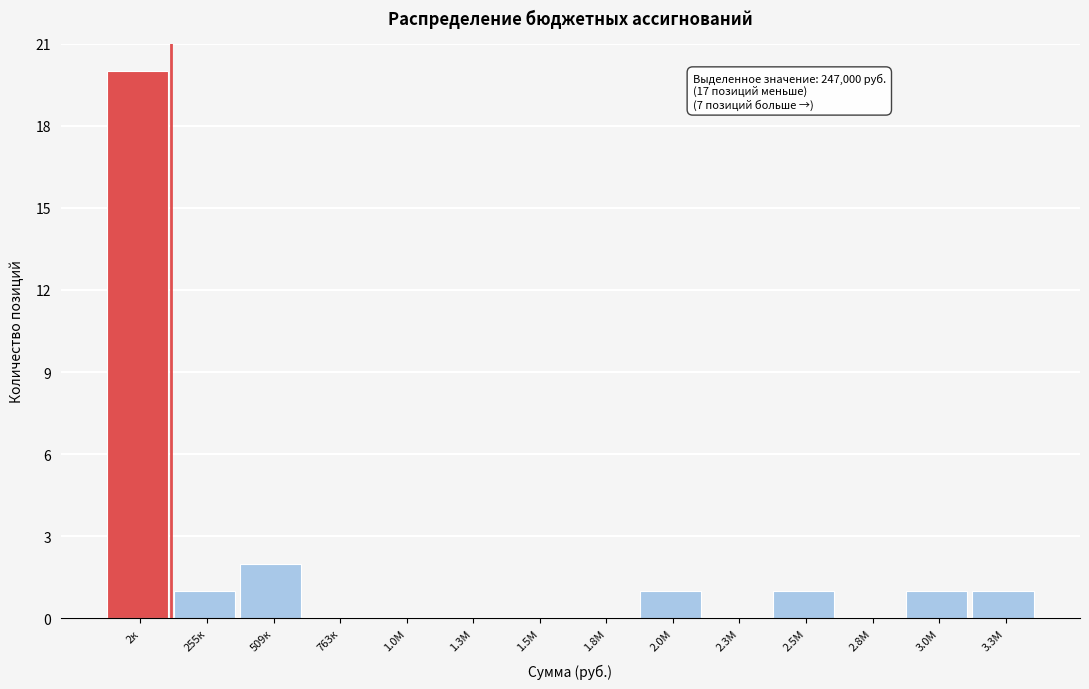

Reading right to left, extract all data points from this chart.

3.3М=1	3.0М=1	2.8М=0	2.5М=1	2.3М=0	2.0М=1	1.8М=0	1.5М=0	1.3М=0	1.0М=0	763к=0	509к=2	255к=1	2к=20